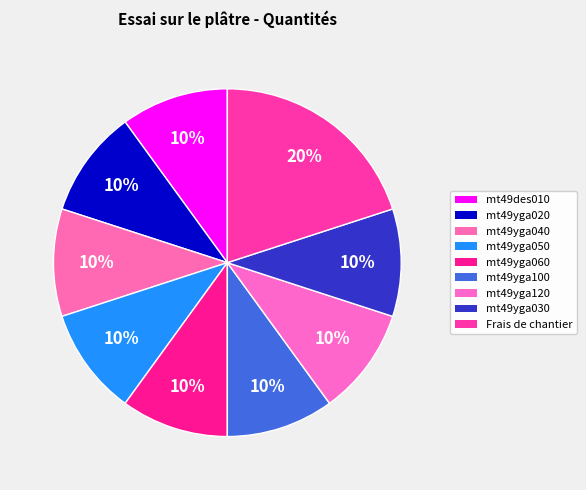

To the nearest percent, what is the average slice percentage?

11%